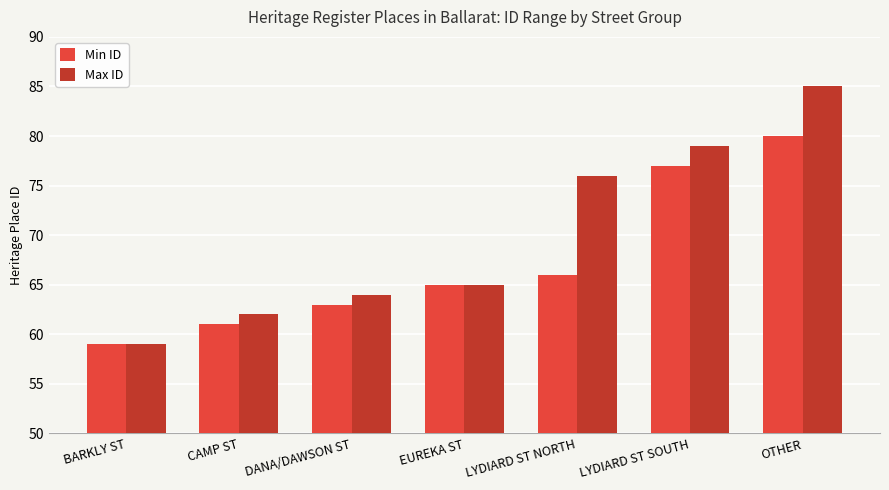

Count the number of data series in this chart.

2